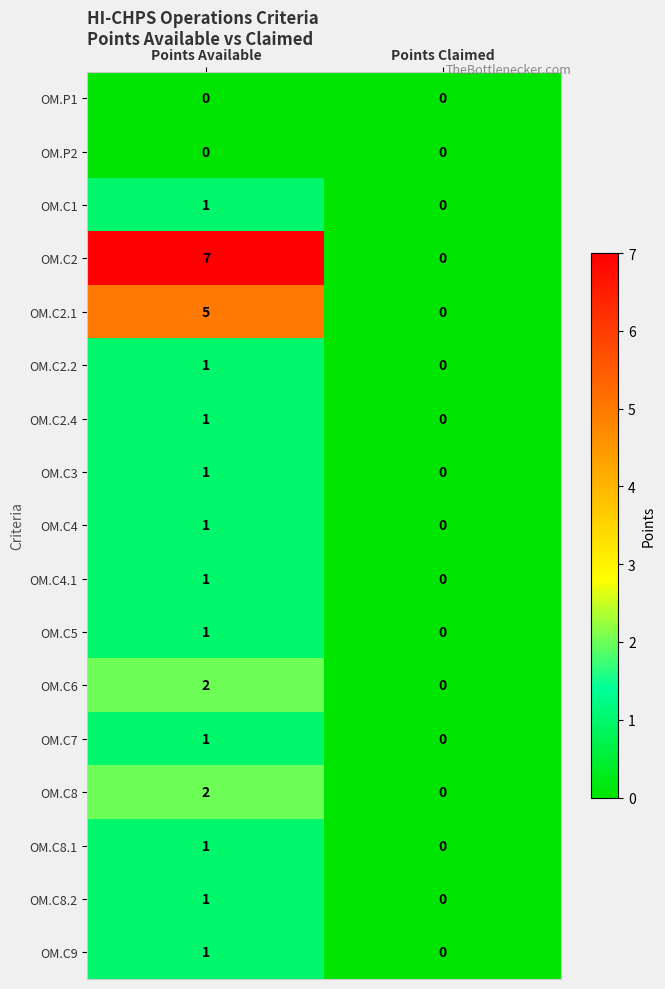

At which category is the sum across all series the highest?

Points Available